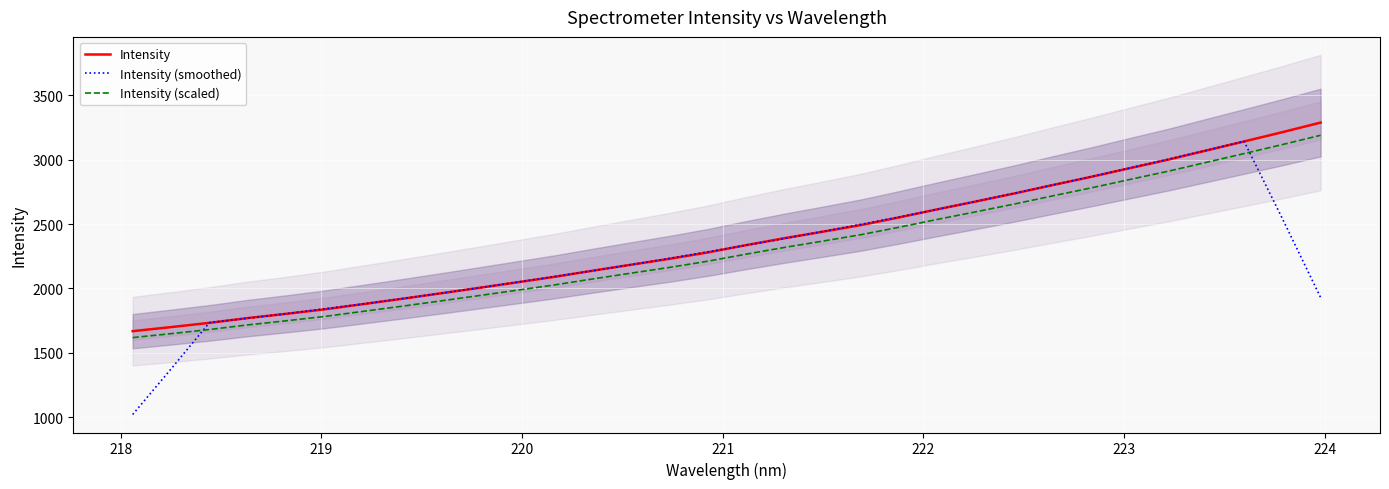

What is the average value of the Intensity (smoothed) series?

2276.3